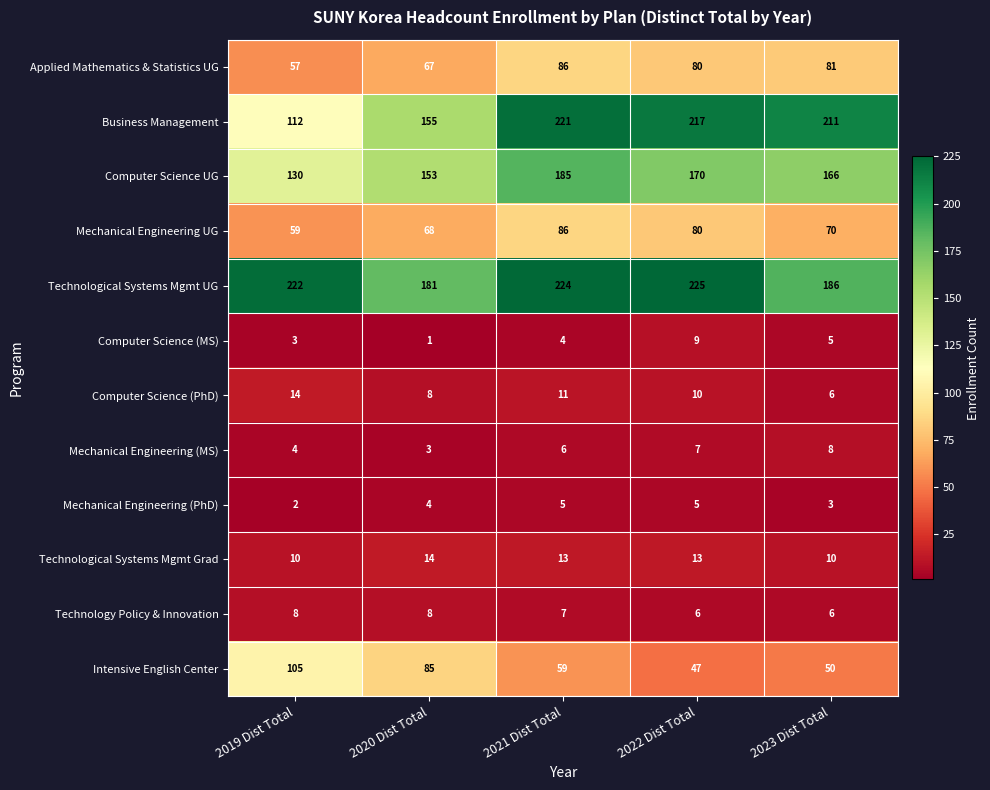

What is the difference between the maximum and minimum values in the Technological Systems Mgmt UG series?

44